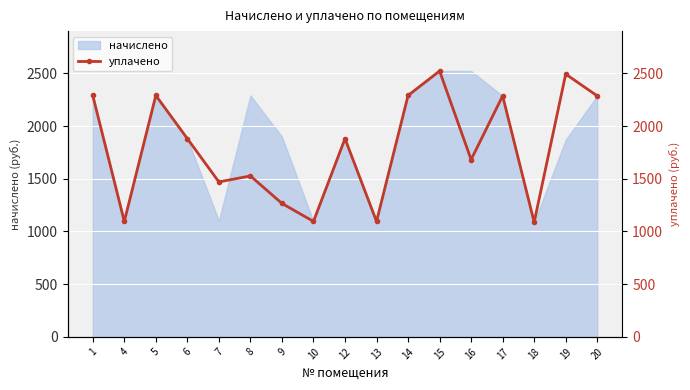

What is the highest value of the начислено series?

2521.9